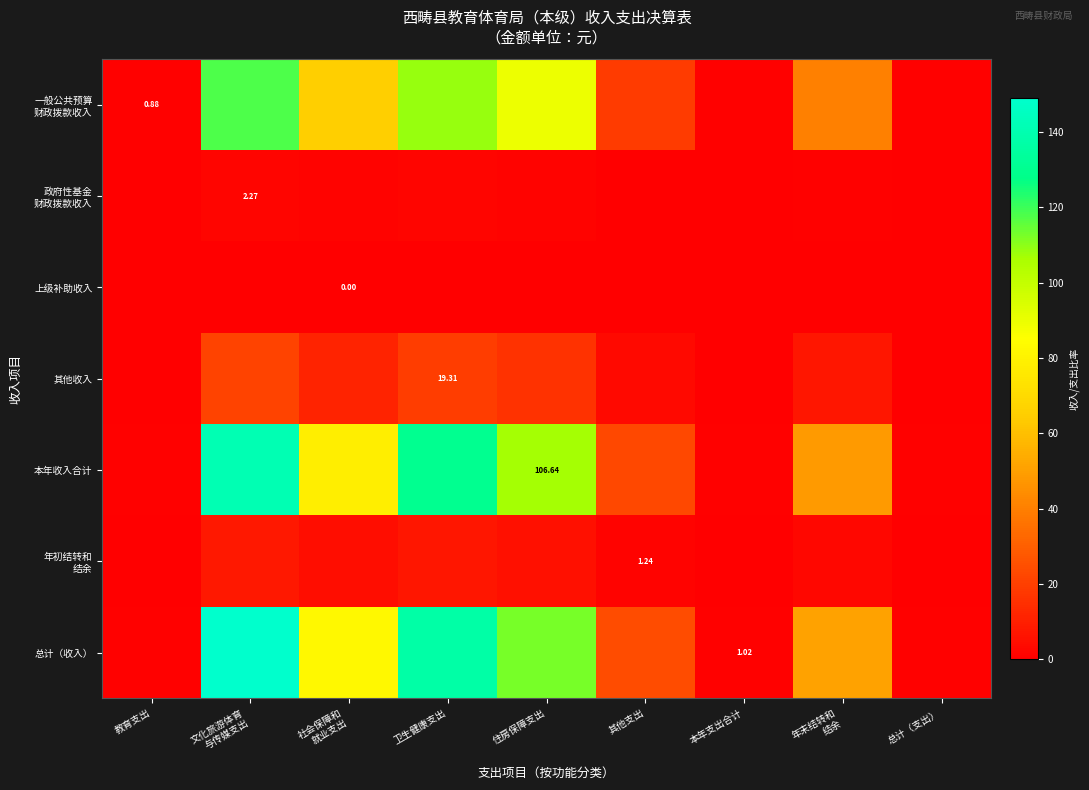

Between 其他支出 and 本年支出合计, which series saw the biggest shift?

总计（收入）